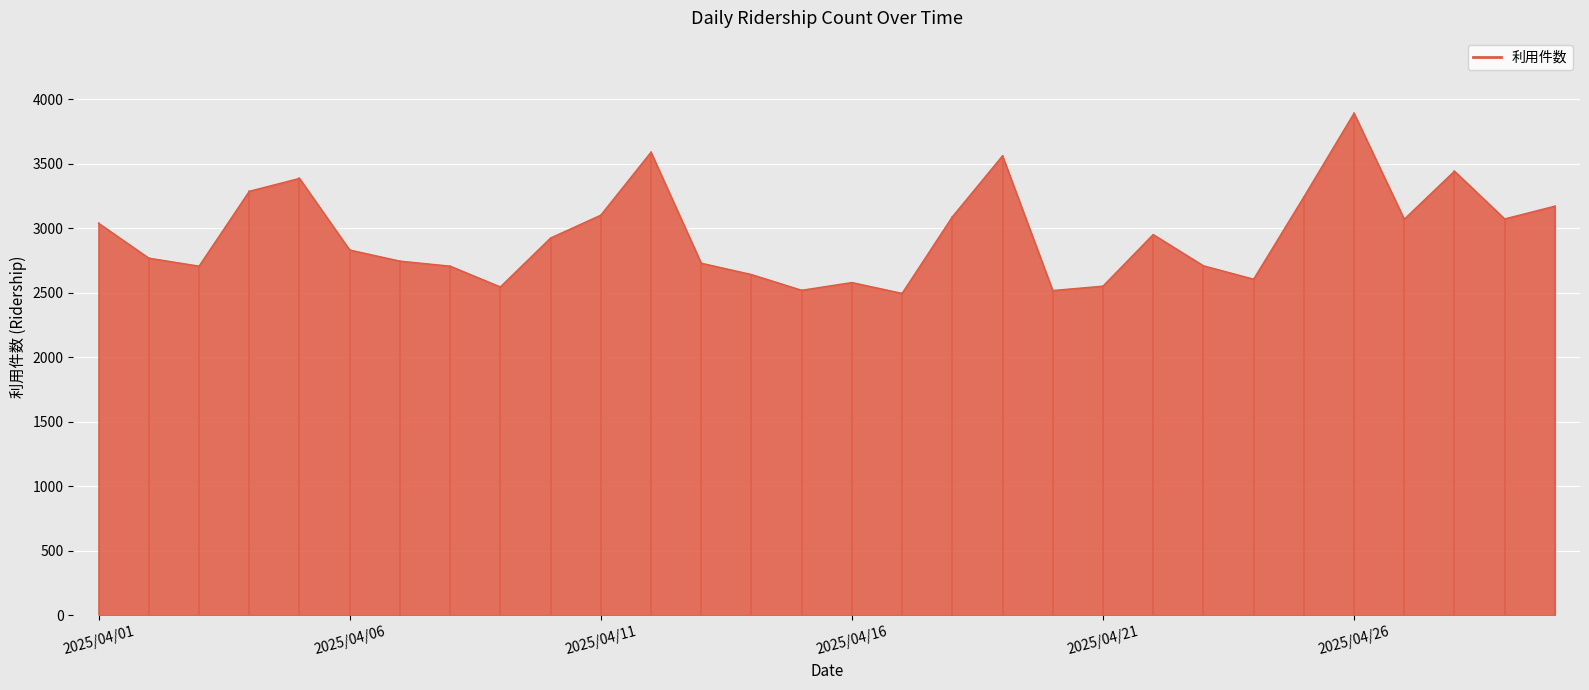

What is the greatest value displayed?

3891